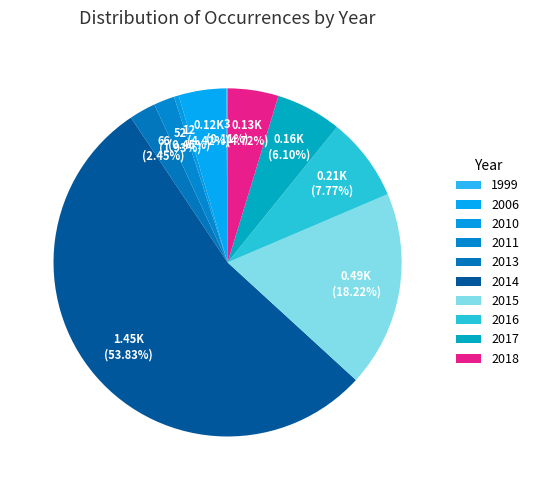

Count the number of slices in the pie.

10